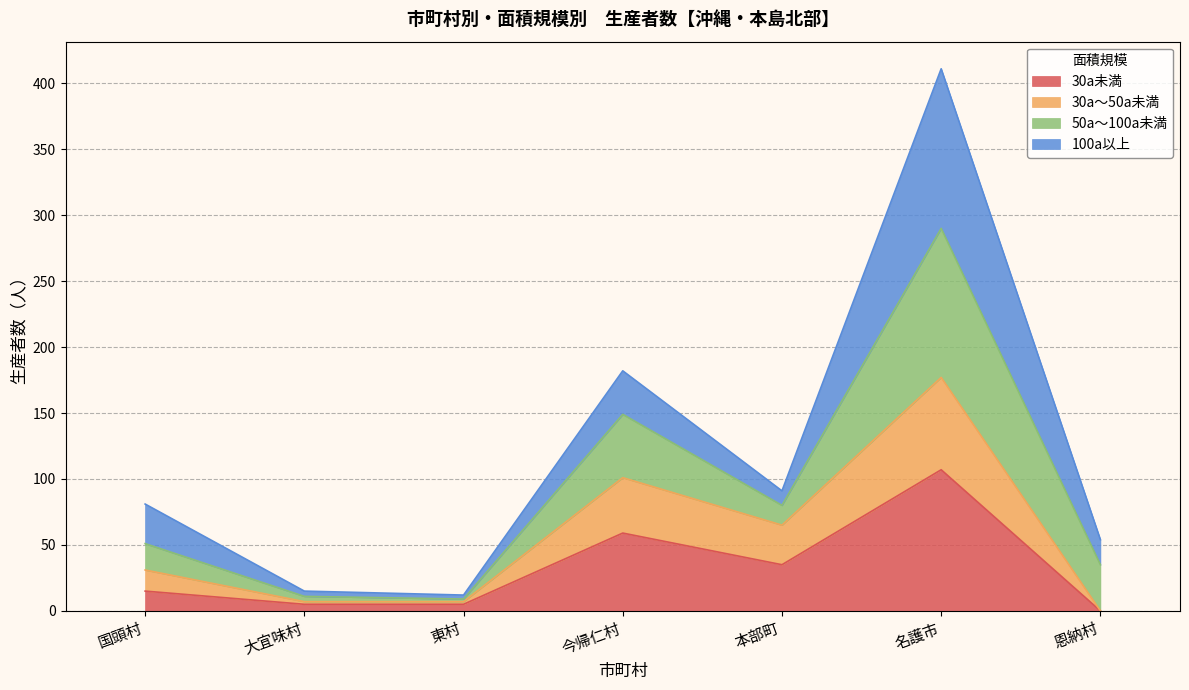

How many lines are shown in the chart?

4